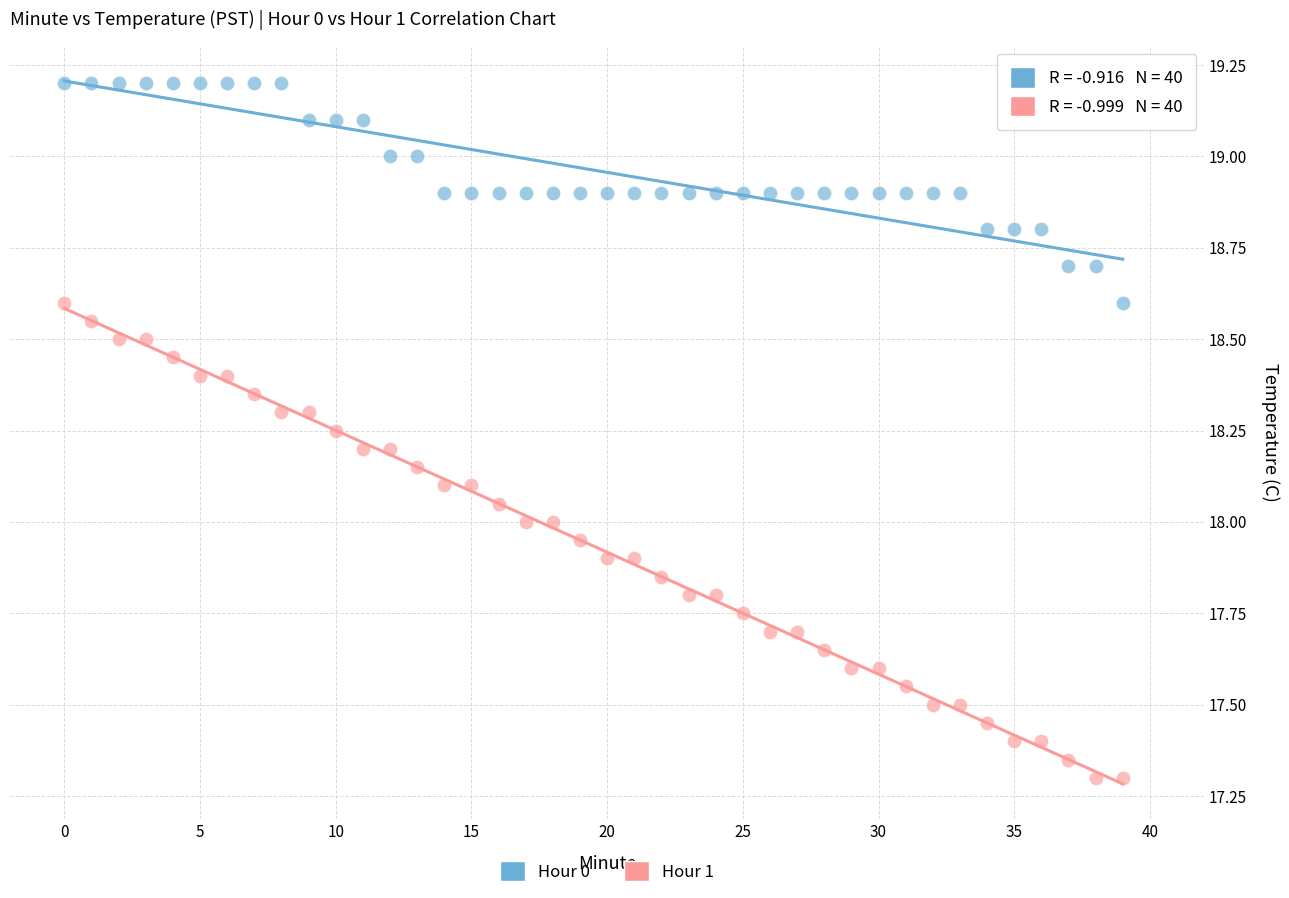

Which series contains the highest Y value?

Hour 0